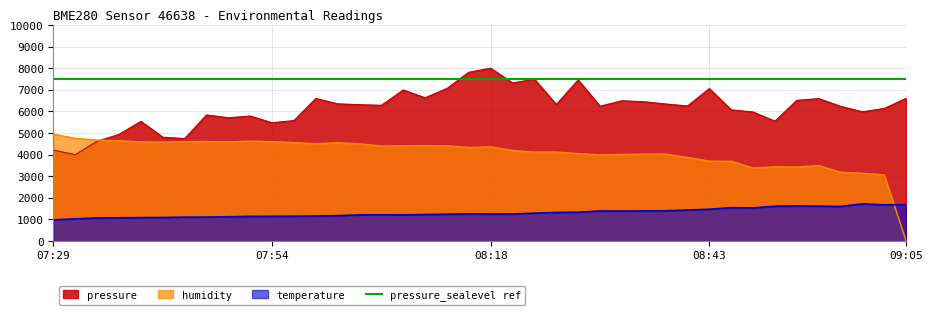

True or false: pressure and temperature cross at least once.

False